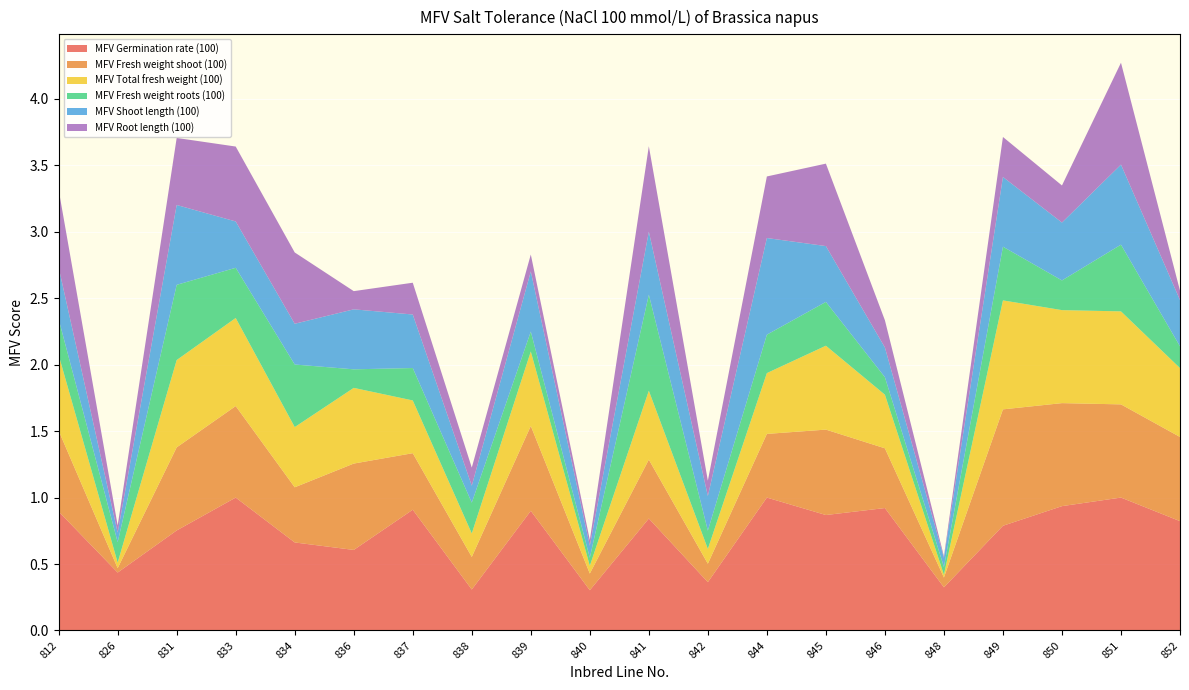

Reading right to left, list all the values displayed in this chart.

MFV Germination rate (100): 0.8	1.0	0.9	0.8	0.3	0.9	0.9	1.0	0.4	0.8	0.3	0.9	0.3	0.9	0.6	0.7	1.0	0.8	0.4	0.9
MFV Fresh weight shoot (100): 0.6	0.7	0.8	0.9	0.1	0.4	0.6	0.5	0.1	0.4	0.1	0.6	0.2	0.4	0.6	0.4	0.7	0.6	0.0	0.6
MFV Total fresh weight (100): 0.5	0.7	0.7	0.8	0.0	0.4	0.6	0.5	0.1	0.5	0.1	0.6	0.2	0.4	0.6	0.5	0.7	0.7	0.0	0.6
MFV Fresh weight roots (100): 0.2	0.5	0.2	0.4	0.1	0.1	0.3	0.3	0.1	0.7	0.1	0.1	0.2	0.2	0.1	0.5	0.4	0.6	0.2	0.3
MFV Shoot length (100): 0.3	0.6	0.4	0.5	0.1	0.2	0.4	0.7	0.3	0.5	0.1	0.5	0.1	0.4	0.5	0.3	0.3	0.6	0.1	0.4
MFV Root length (100): 0.1	0.8	0.3	0.3	0.0	0.2	0.6	0.5	0.1	0.6	0.0	0.1	0.1	0.2	0.1	0.5	0.6	0.5	0.1	0.6